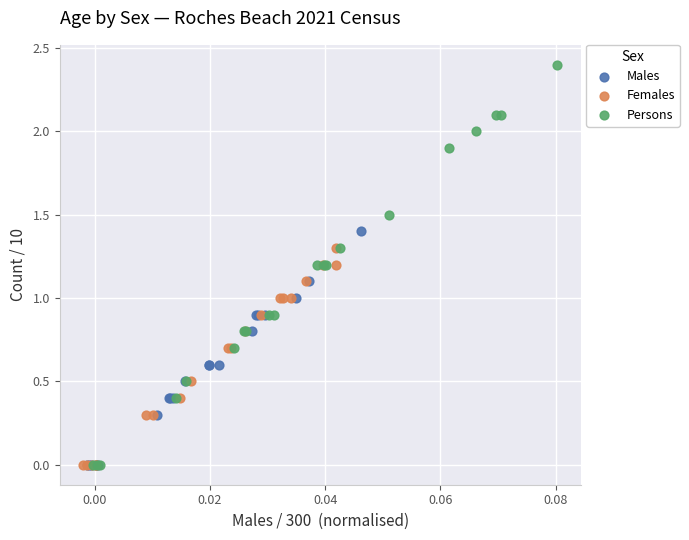

Which series reaches the maximum Y coordinate?

Persons